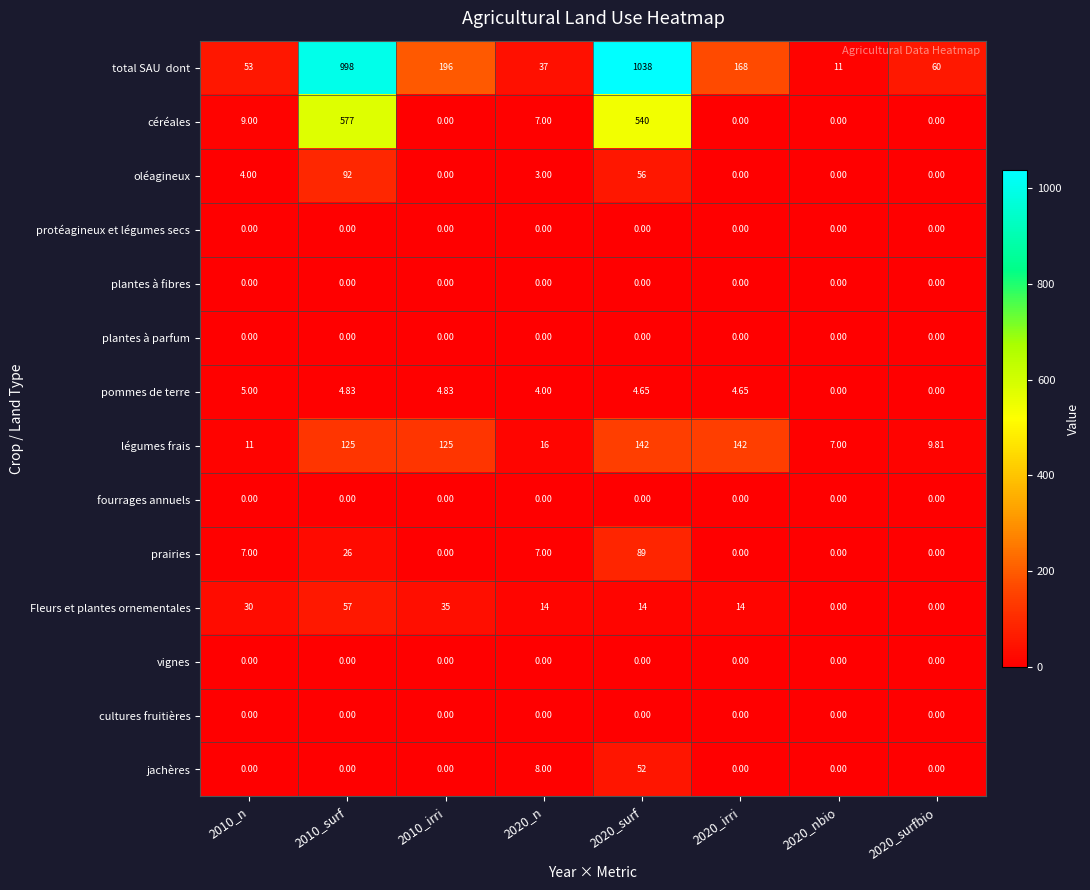

Is the value of oléagineux at 2010_surf greater than the value of prairies at 2010_irri?

Yes